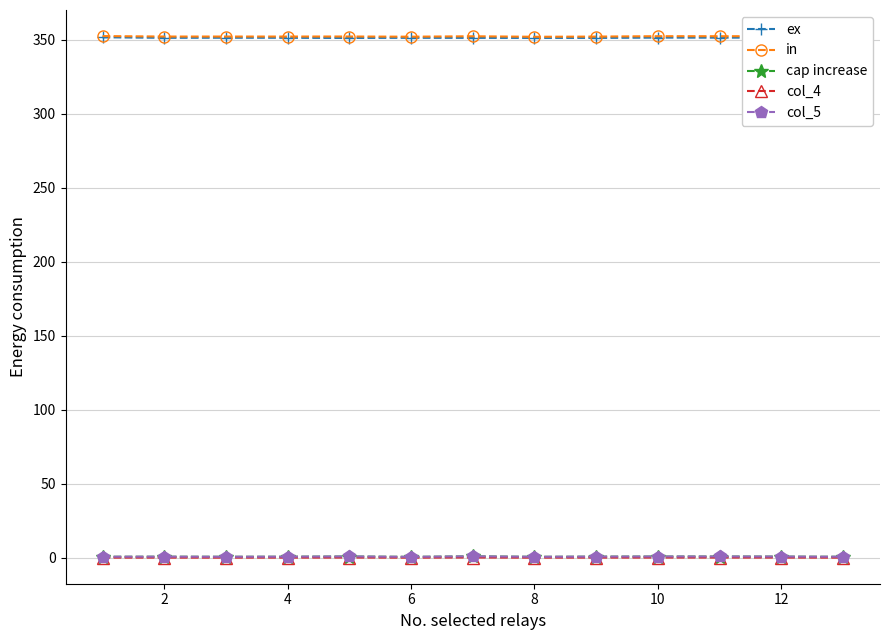

At how many categories does at least one series exceed 188?

13